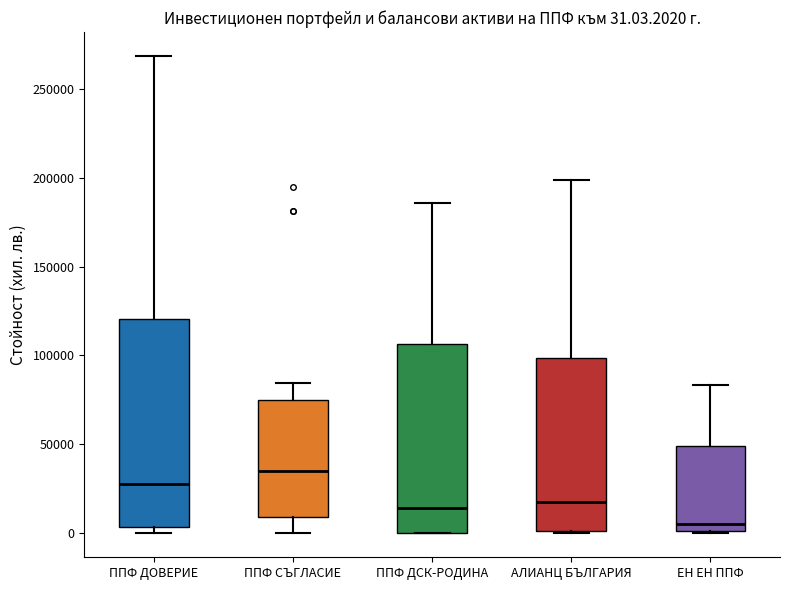

Which box is the tallest, from its lower edge to its upper edge?

ППФ ДОВЕРИЕ